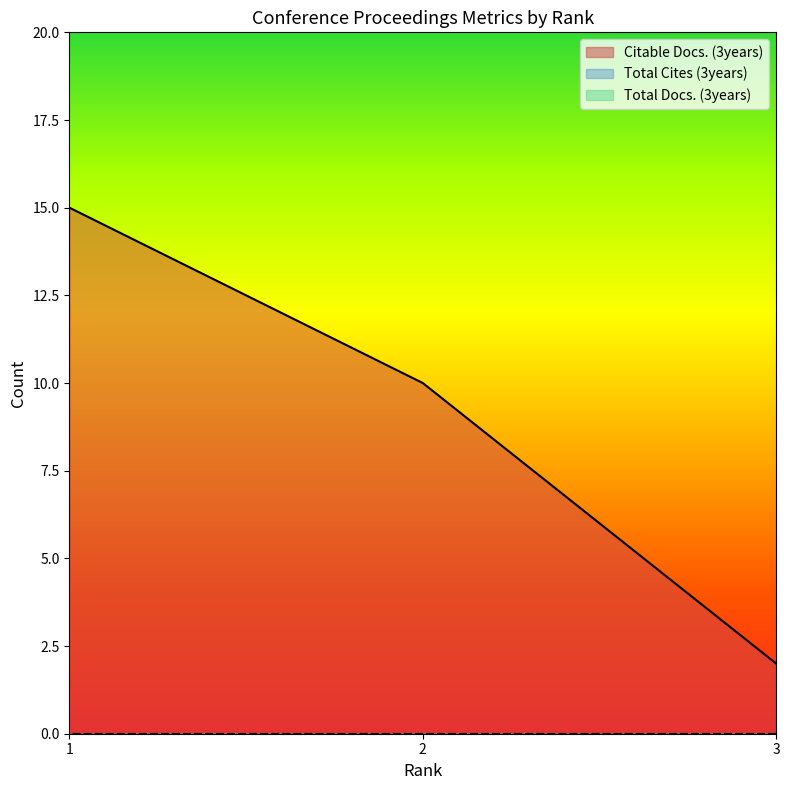

How many data points does each series have?

3